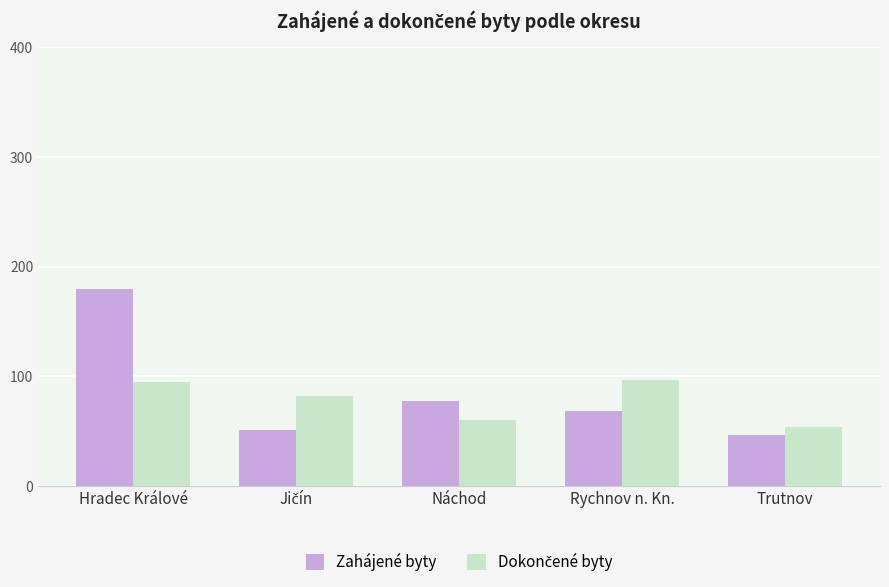

What is the minimum value for Zahájené byty?

47